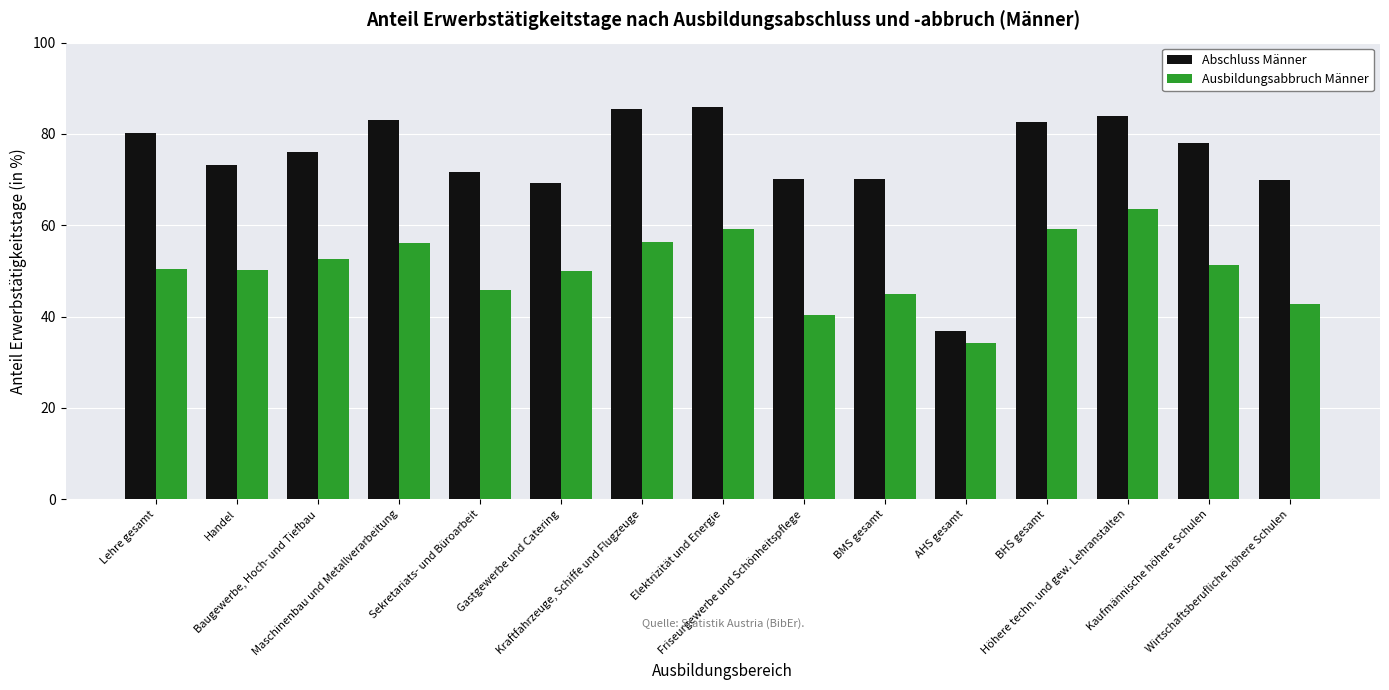

What are all the series names shown in the legend?

Abschluss Männer, Ausbildungsabbruch Männer